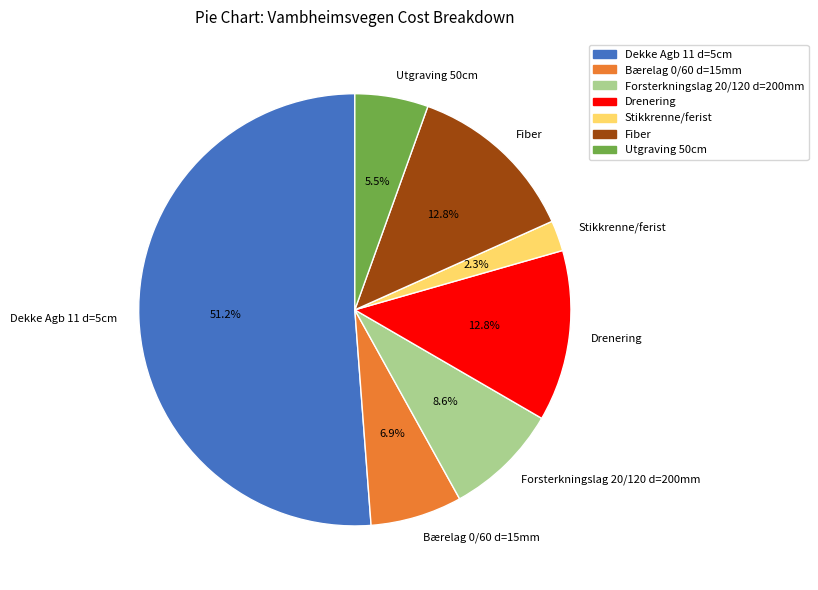

The Dekke Agb 11 d=5cm slice represents 58% of the pie. True or false?

False